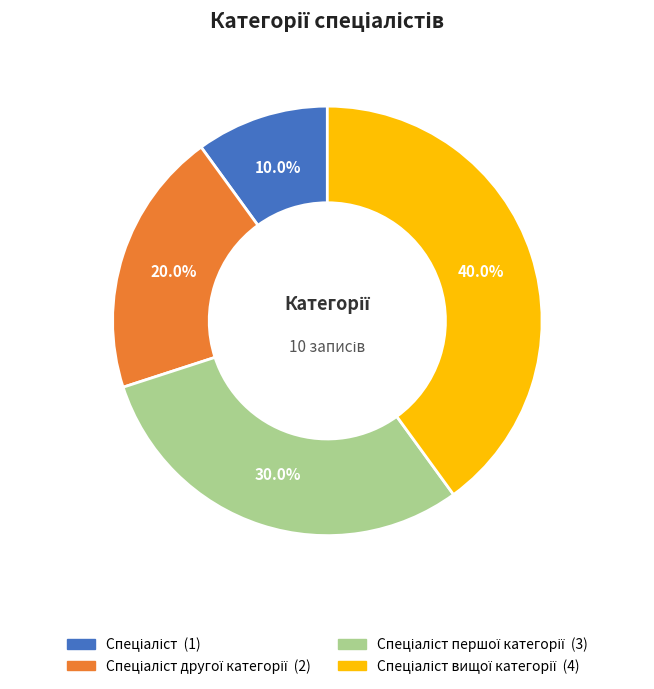

Is there any slice that represents more than half of the pie?

No